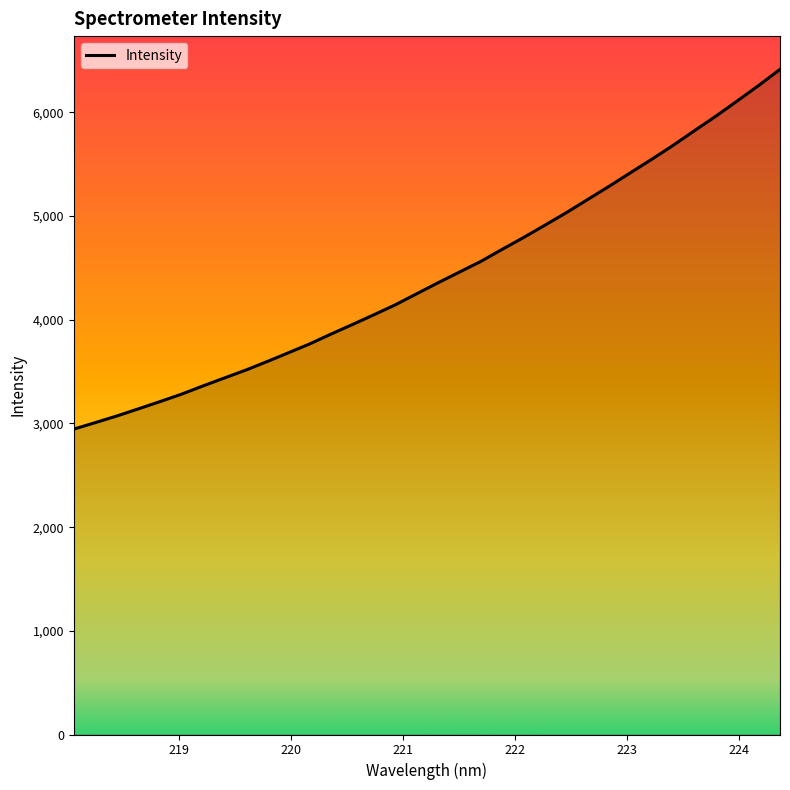

What is the minimum value shown in the chart?

2945.6